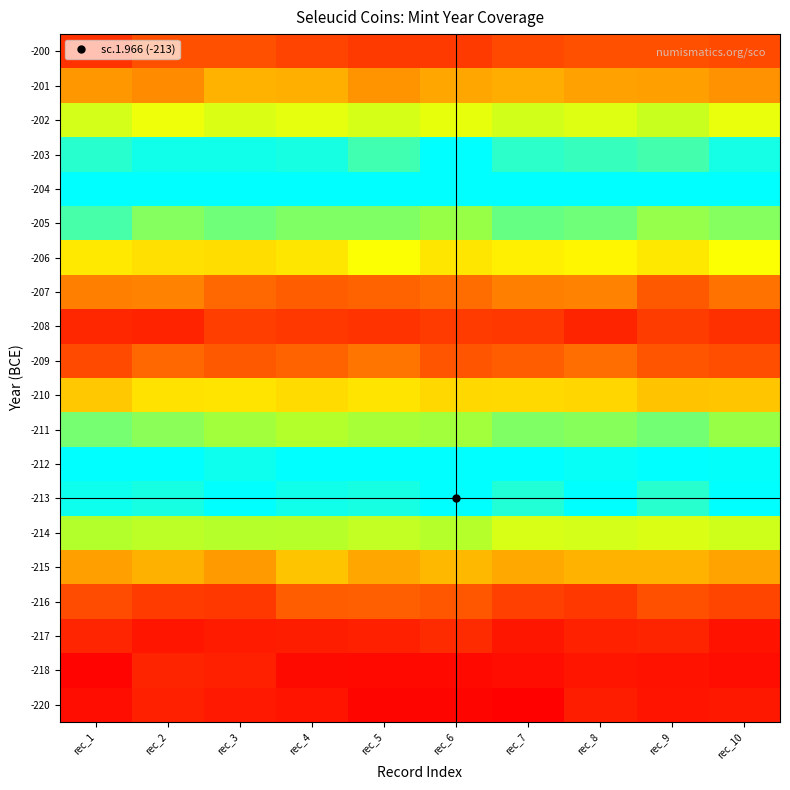

What is the difference between the highest and lowest values at rec_6?

1.0